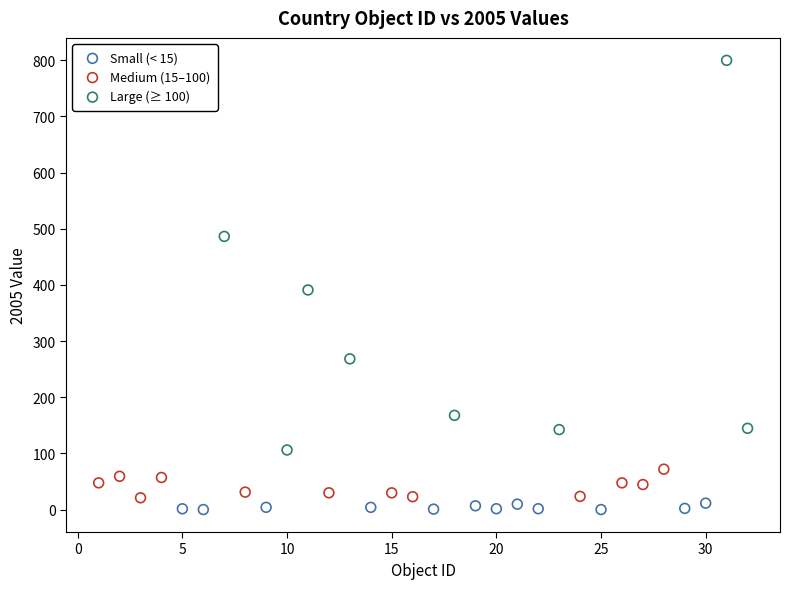

Which series contains the highest Y value?

Large (≥ 100)